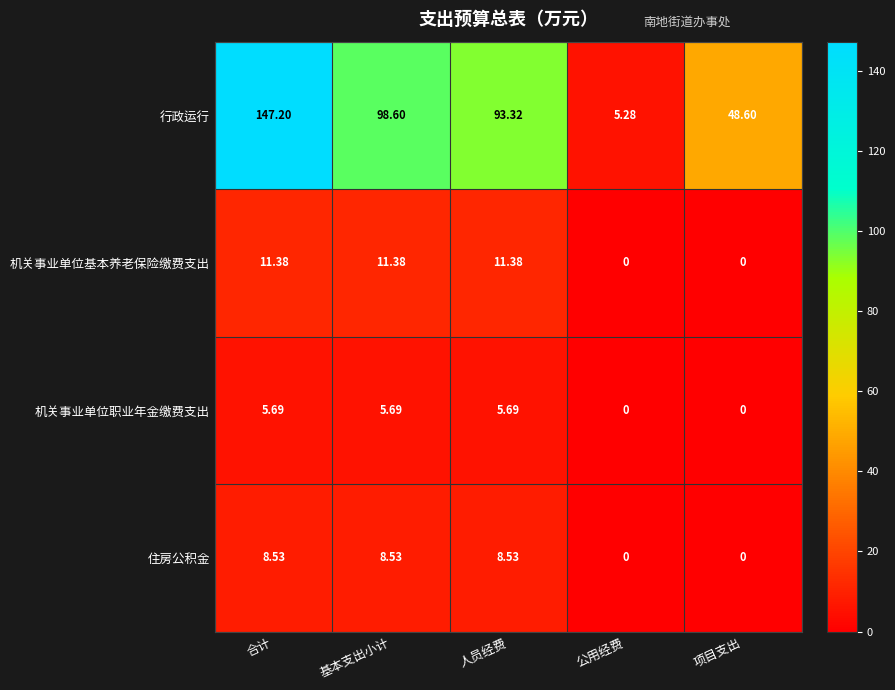

At which label is 行政运行 closest to 76?

人员经费